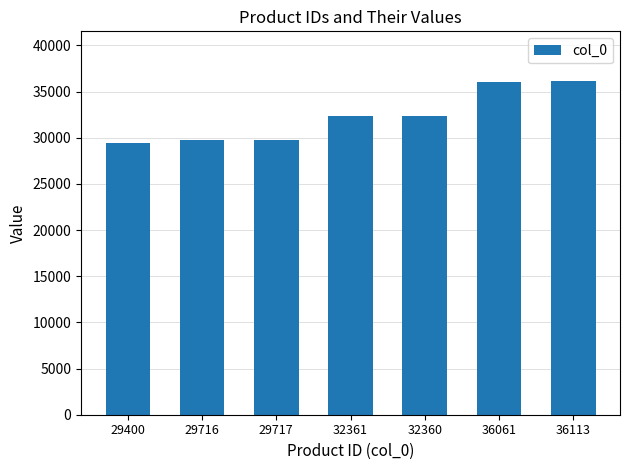

At which label does the data first exceed 32360?

32361